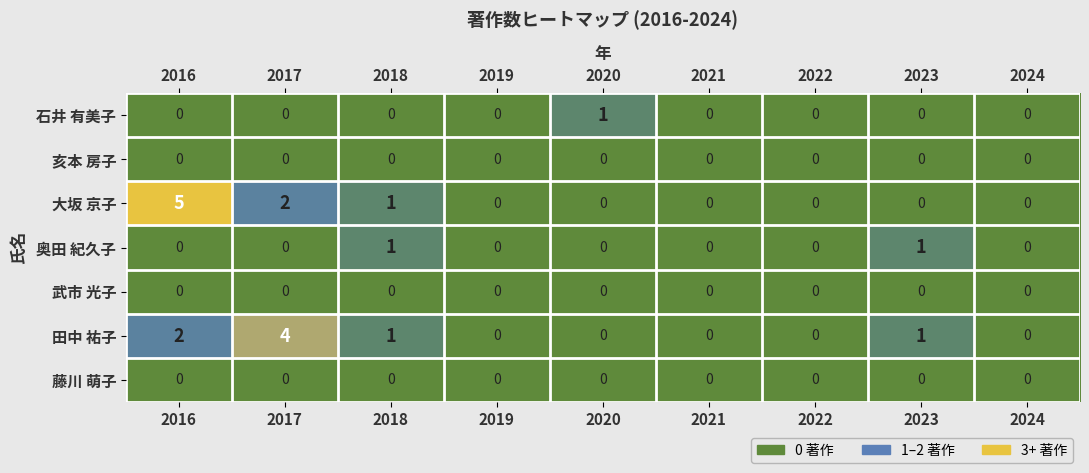

What is the difference between the maximum and minimum values in the 田中 祐子 series?

4